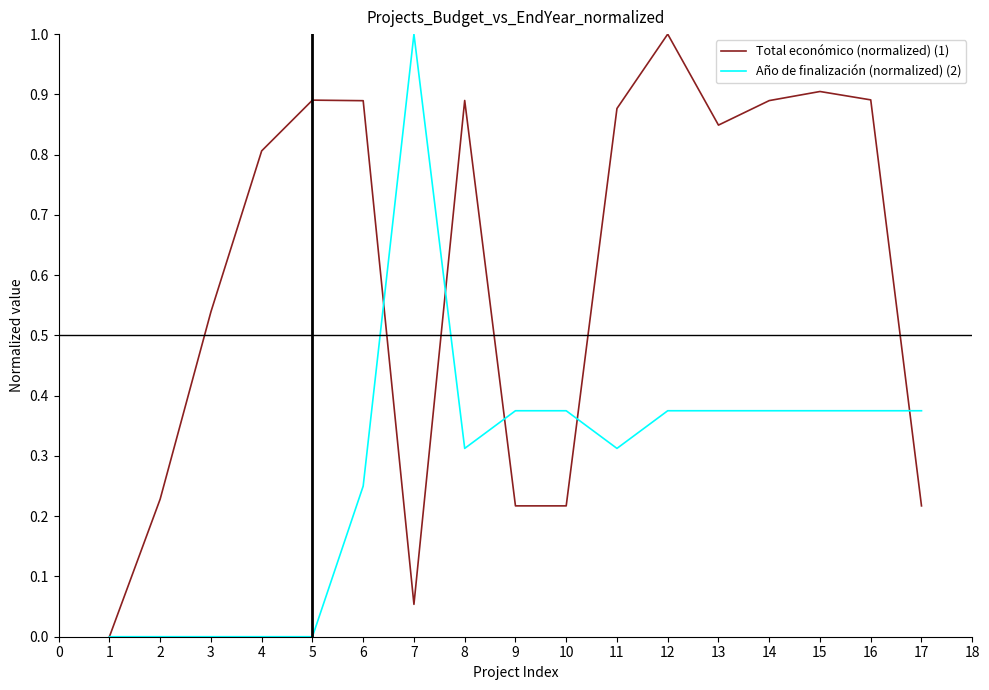

The value of Total económico (normalized) (1) at 16 is 0.5. True or false?

False